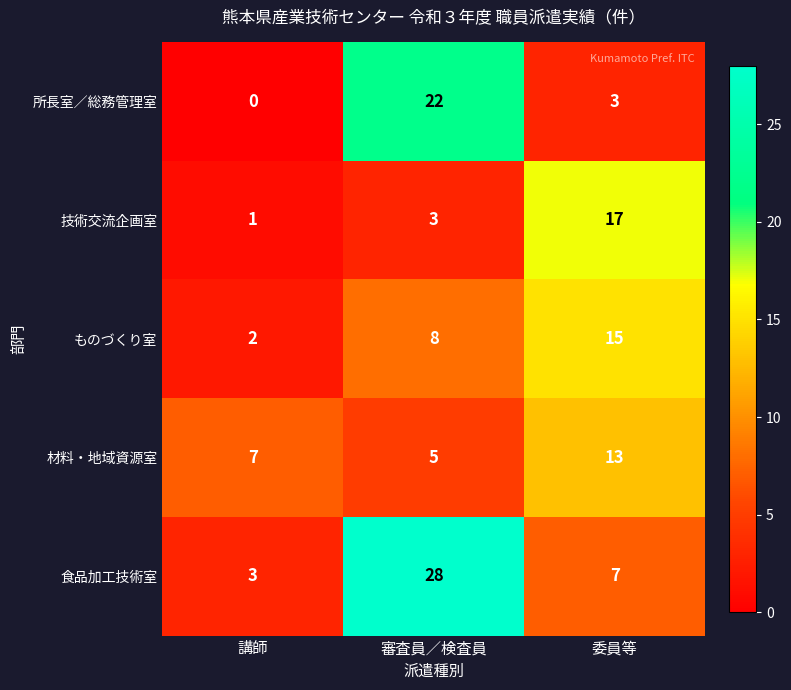

Reading left to right, list all the values displayed in this chart.

所長室／総務管理室: 講師=0	審査員／検査員=22	委員等=3
技術交流企画室: 講師=1	審査員／検査員=3	委員等=17
ものづくり室: 講師=2	審査員／検査員=8	委員等=15
材料・地域資源室: 講師=7	審査員／検査員=5	委員等=13
食品加工技術室: 講師=3	審査員／検査員=28	委員等=7